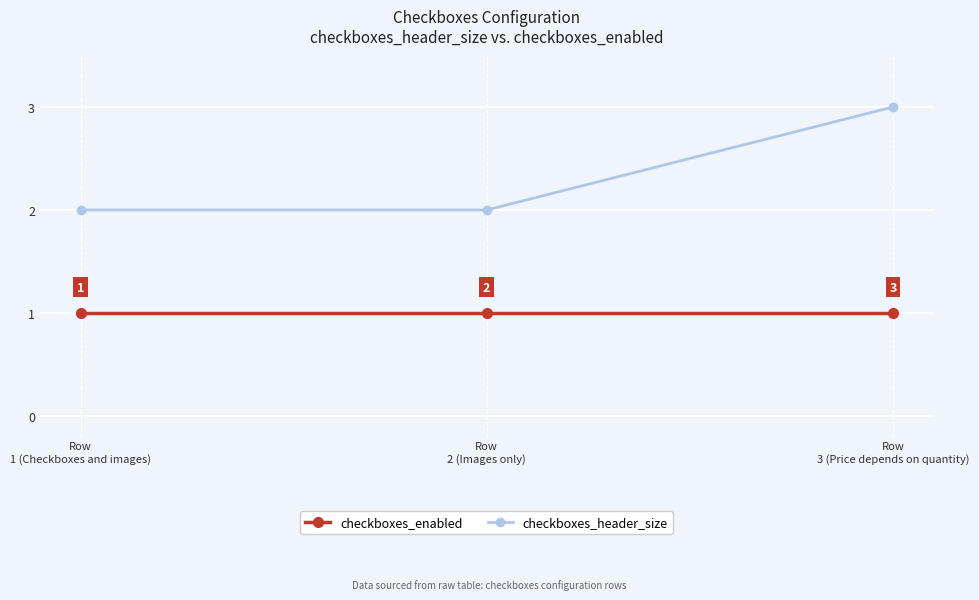

Reading left to right, transcribe all the data shown in this chart.

checkboxes_enabled: Row
1 (Checkboxes and images)=1	Row
2 (Images only)=1	Row
3 (Price depends on quantity)=1
checkboxes_header_size: Row
1 (Checkboxes and images)=2	Row
2 (Images only)=2	Row
3 (Price depends on quantity)=3